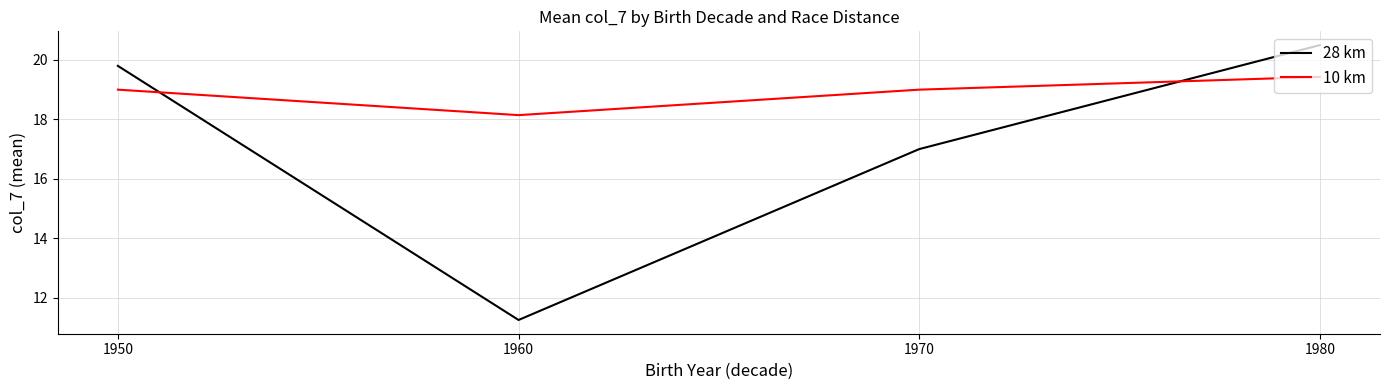

What is the difference between the 10 km values at 1980 and 1970?

0.4